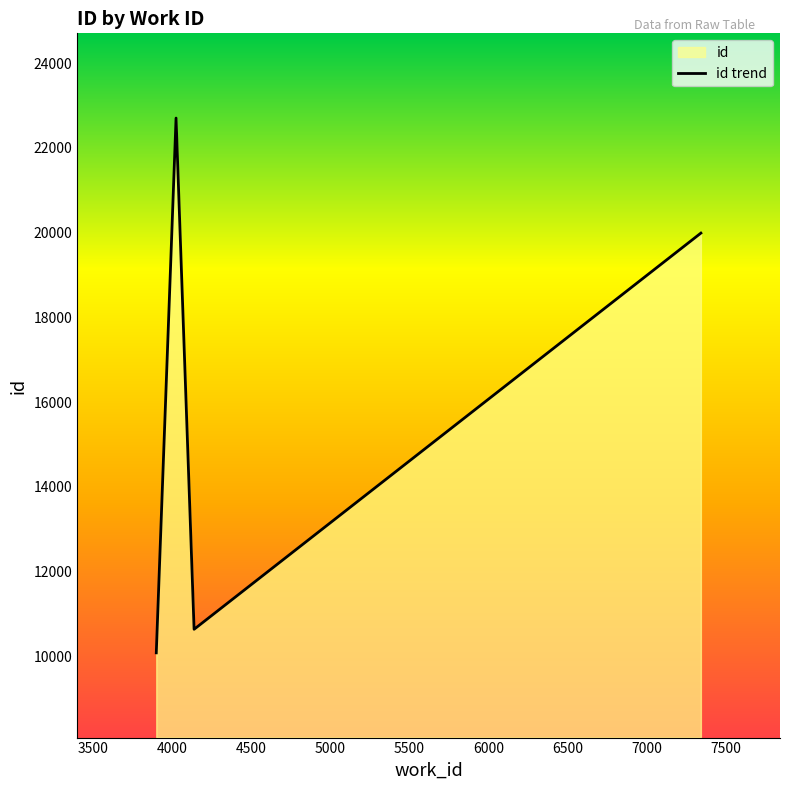

Is it true that the value at 3899 is 10084?

True